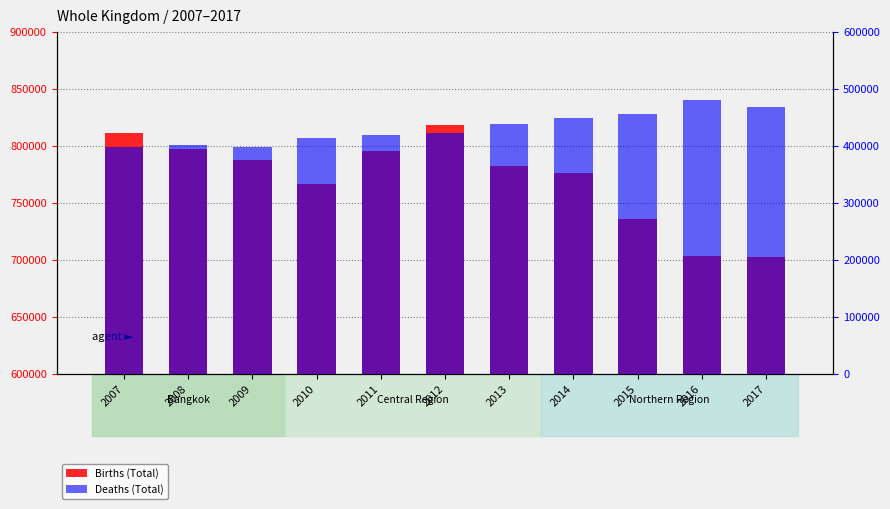

At which category does the chart reach its peak across all series?

2012